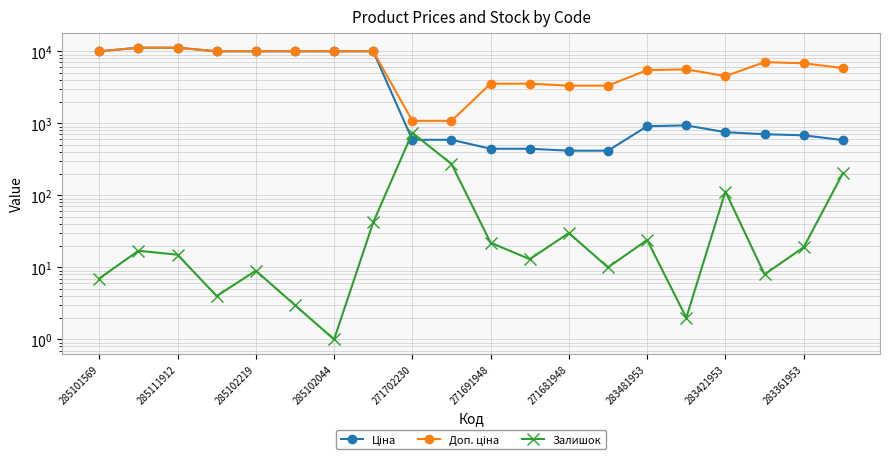

What is the average value of the Залишок series?

77.5